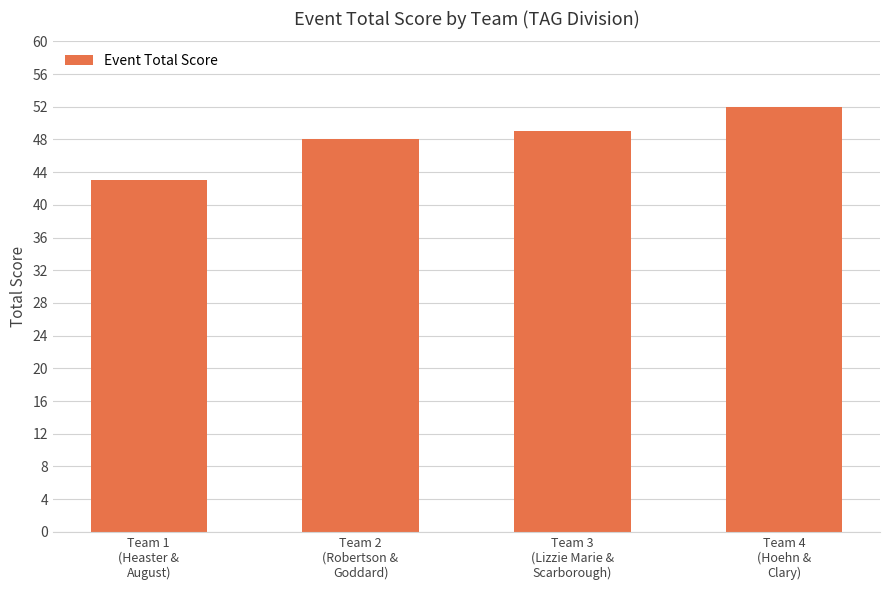

List the labels in order of value, largest first.

Team 4
(Hoehn &
Clary), Team 3
(Lizzie Marie &
Scarborough), Team 2
(Robertson &
Goddard), Team 1
(Heaster &
August)